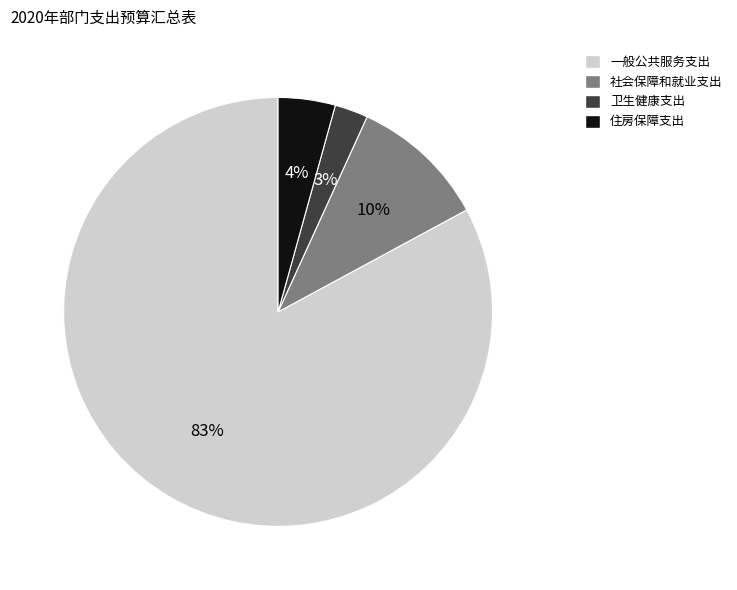

The 一般公共服务支出 slice represents 76% of the pie. True or false?

False